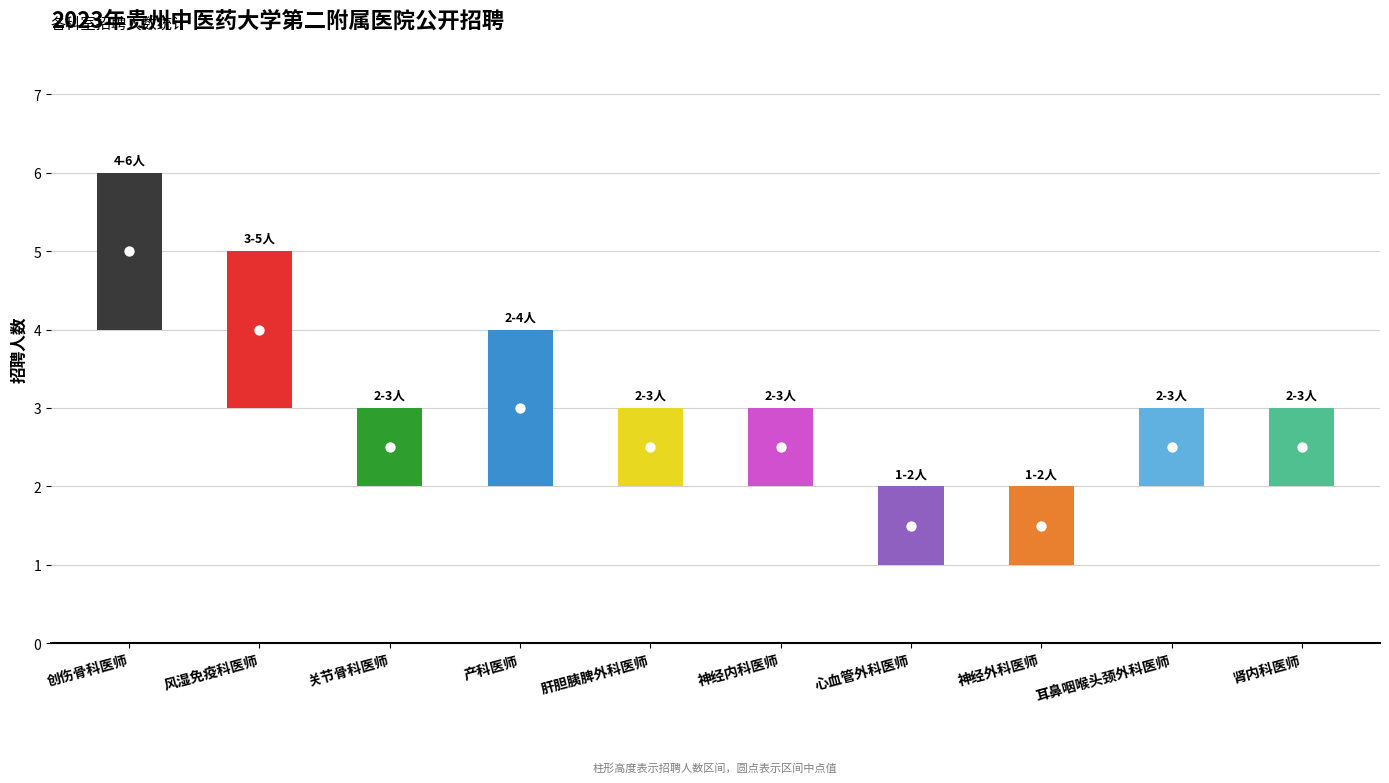

Which has a higher value, 肝胆胰脾外科医师 or 神经外科医师?

肝胆胰脾外科医师